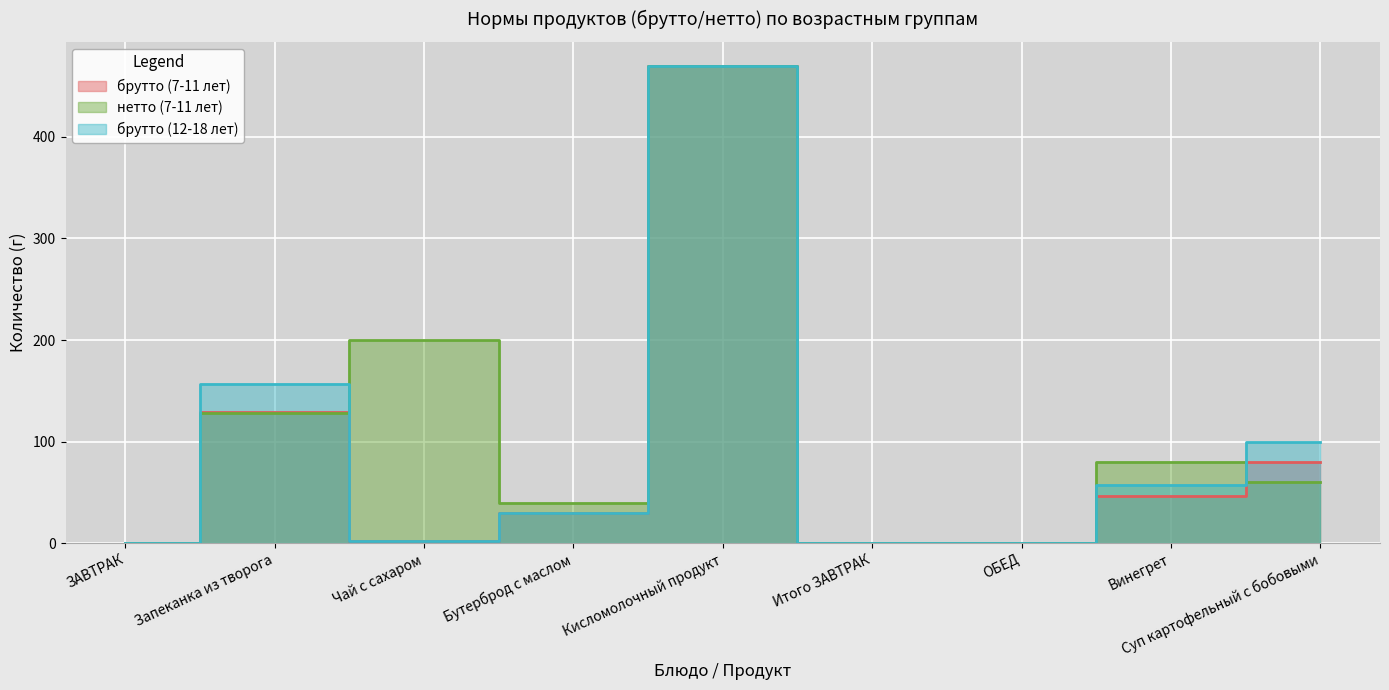

At which label does нетто (7-11 лет) reach its peak?

Кисломолочный продукт